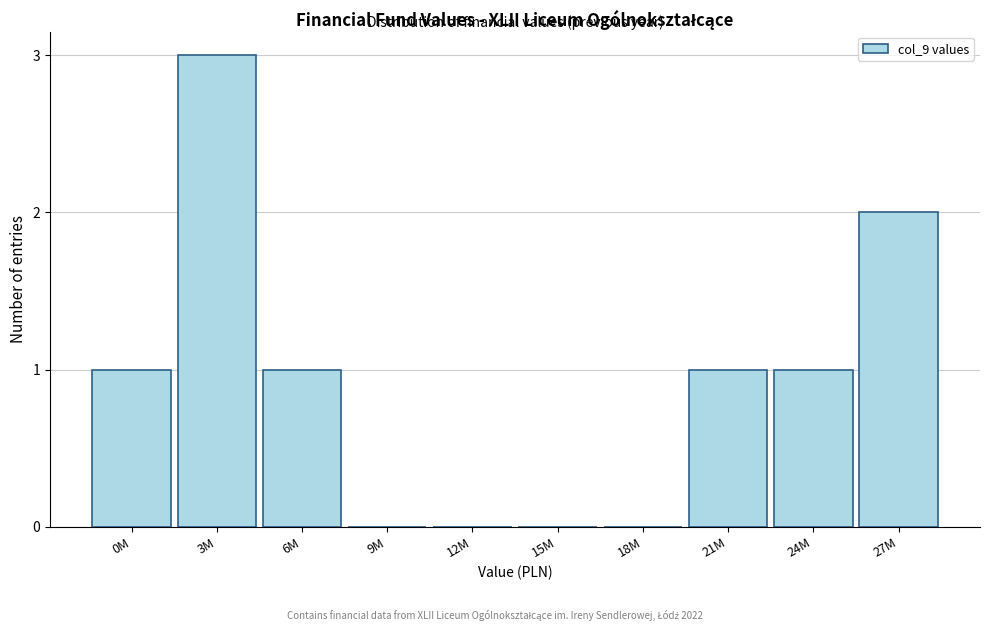

Reading left to right, what are all the values shown in this chart?

0M=1	3M=3	6M=1	9M=0	12M=0	15M=0	18M=0	21M=1	24M=1	27M=2